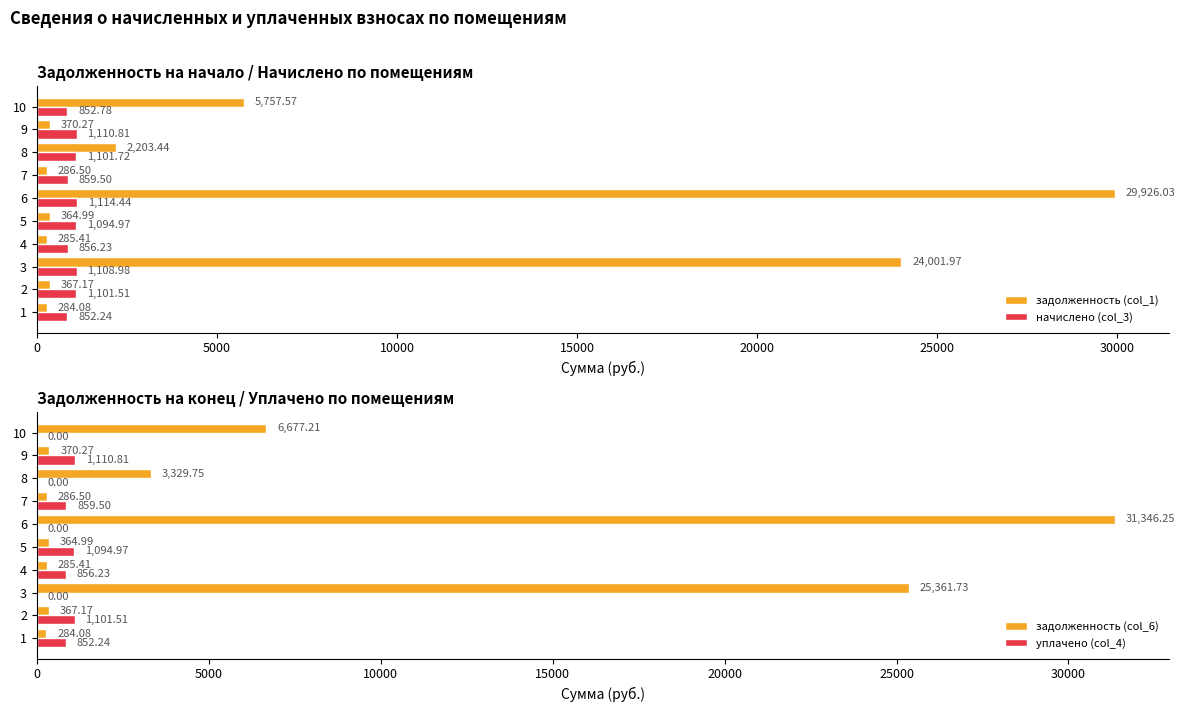

At how many categories does at least one series exceed 5244?

3